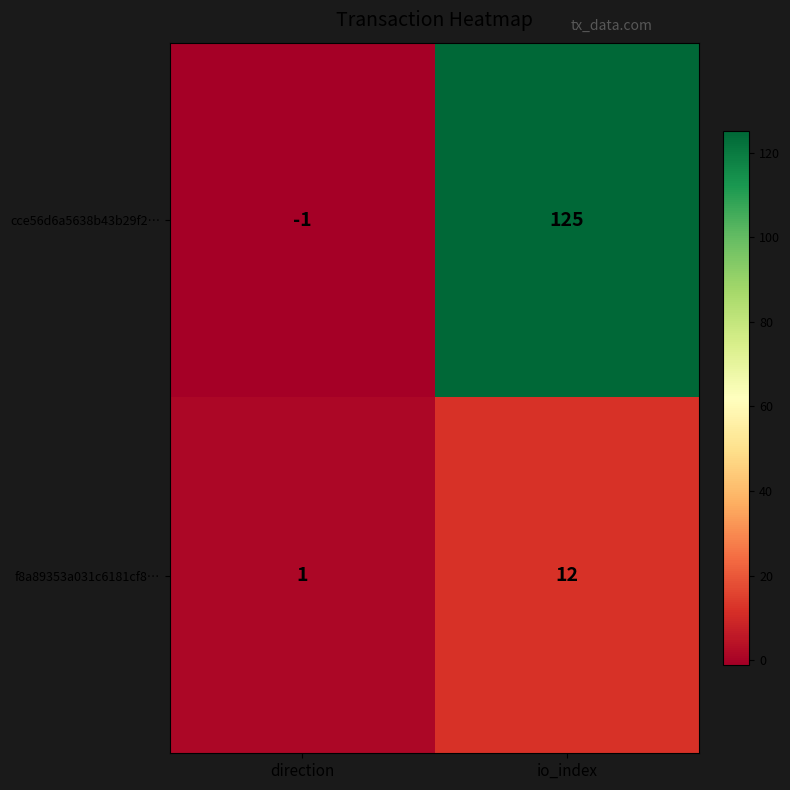

Which series has the largest total across all categories?

cce56d6a5638b43b29f2…